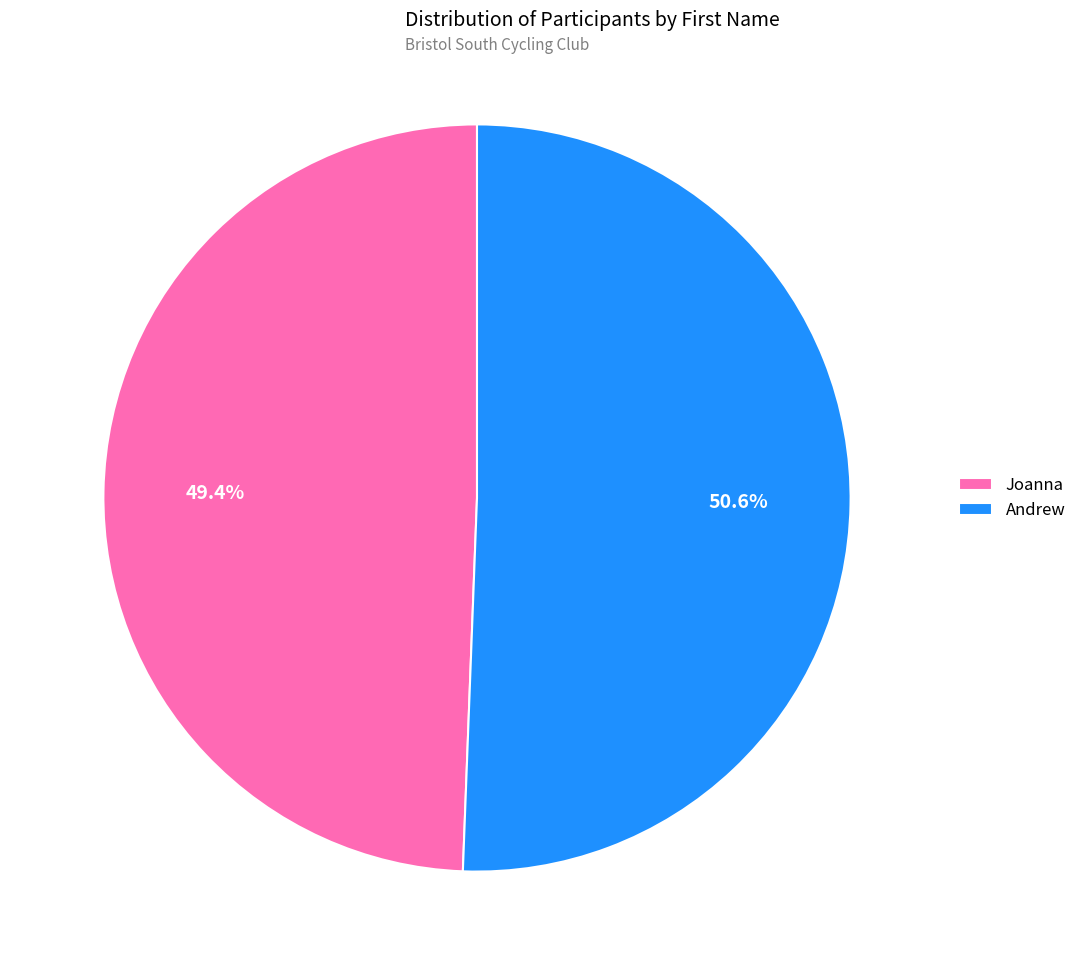

To the nearest percent, what is the difference between the largest and smallest slice percentages?

1%